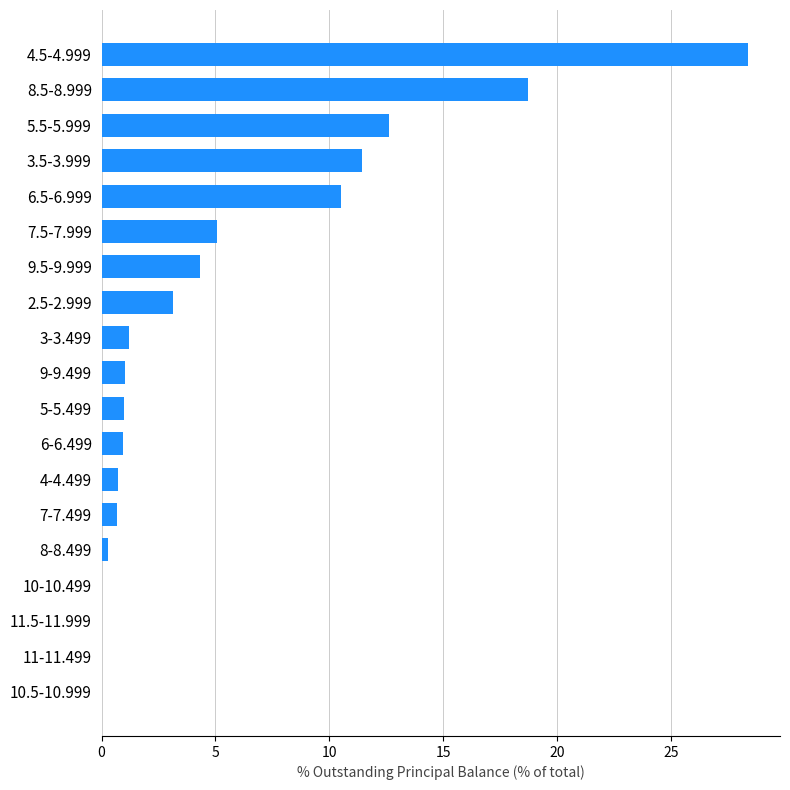

Which has a higher value, 8.5-8.999 or 5.5-5.999?

8.5-8.999